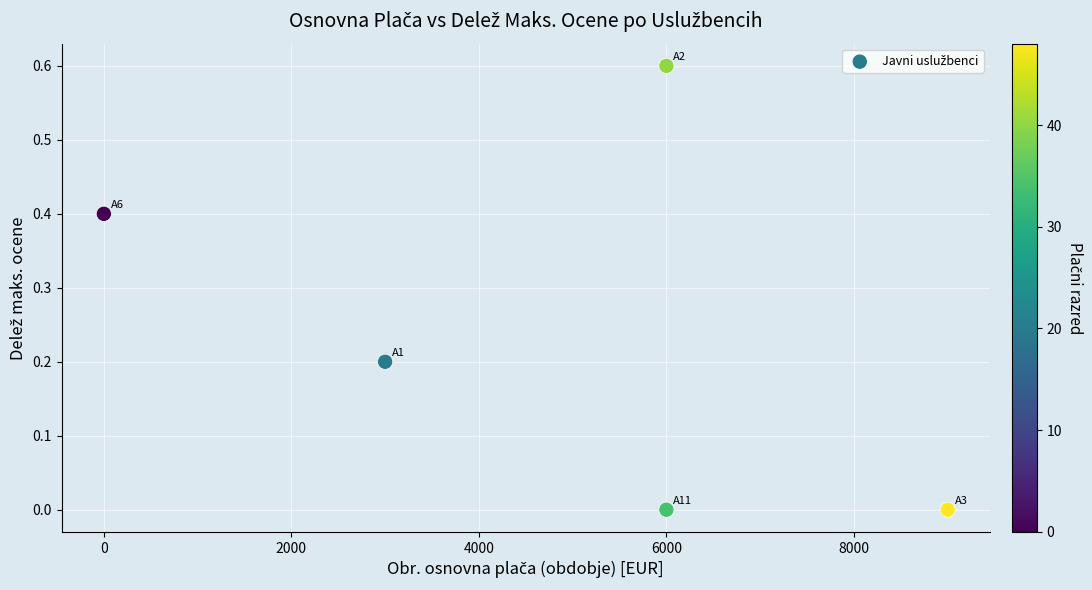

What is the range of Y values (max minus min)?

0.6